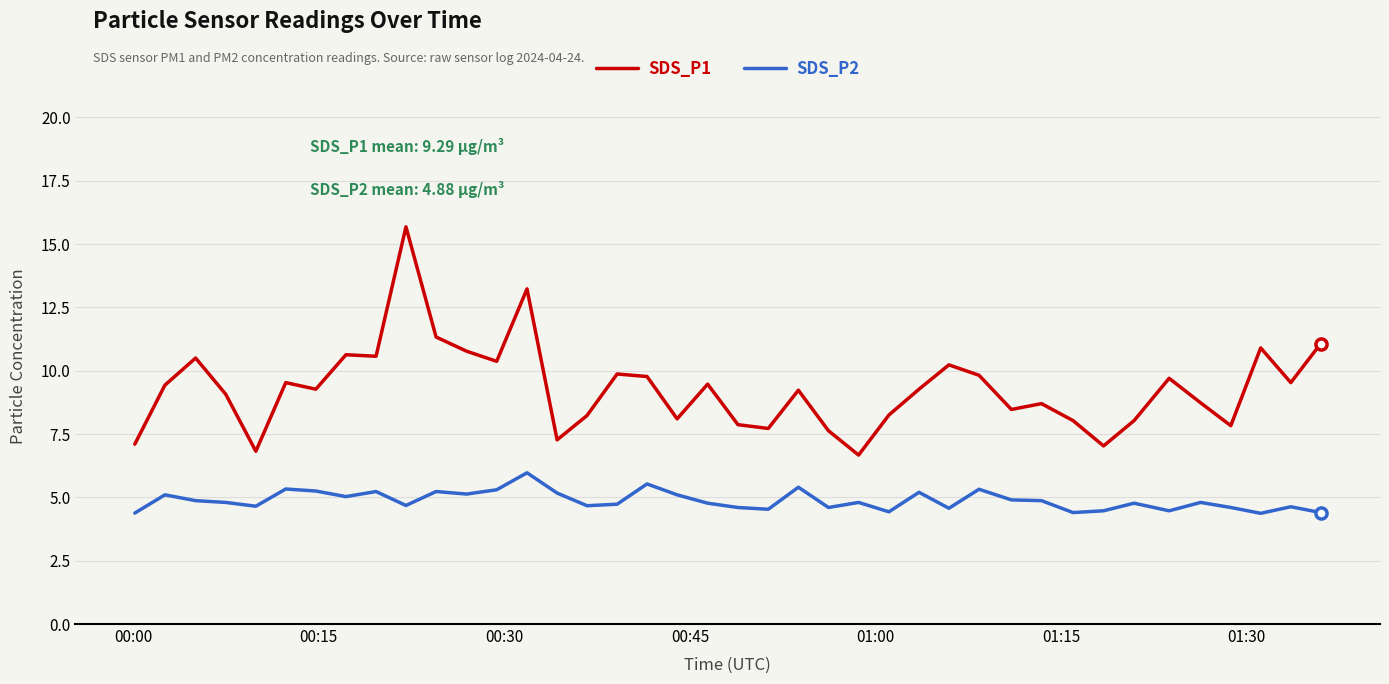

What is the minimum value shown in the chart?

4.4